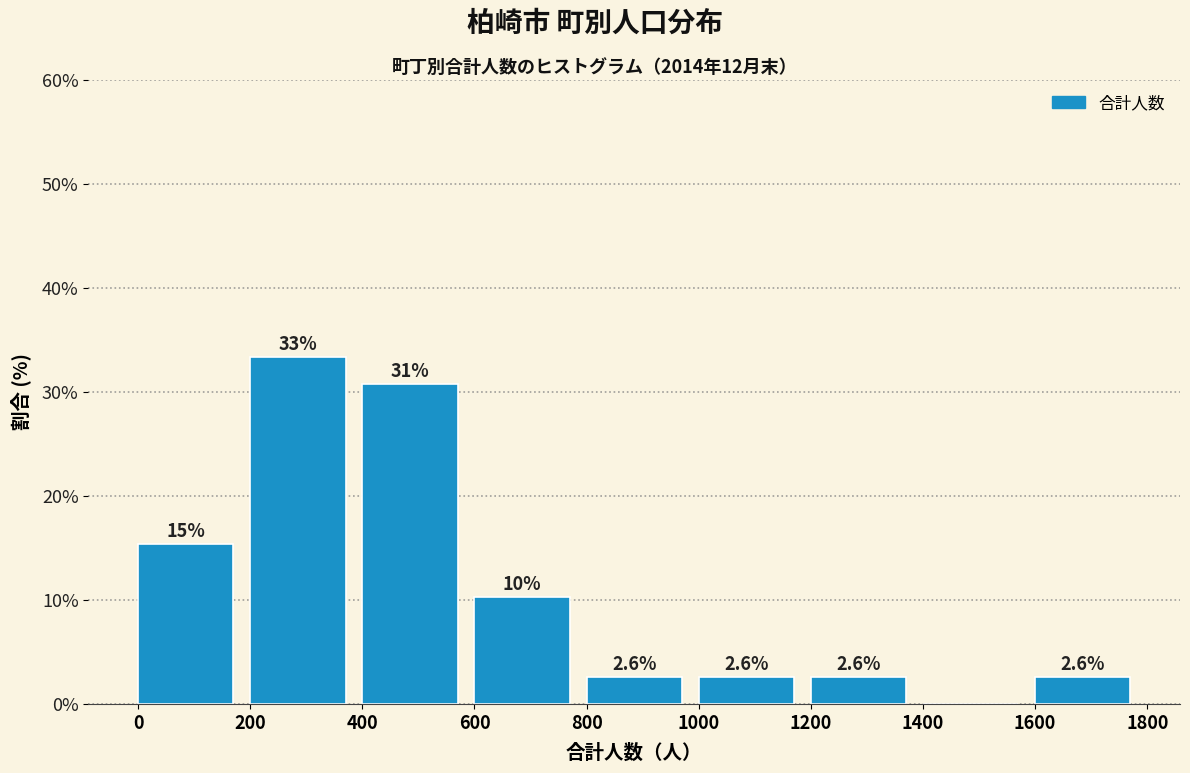

Which range on the x-axis has the tallest bar?

200 to 400